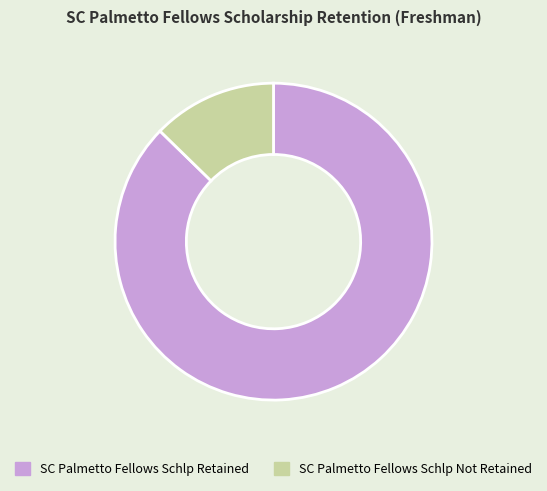

What is the majority slice?

SC Palmetto Fellows Schlp Retained